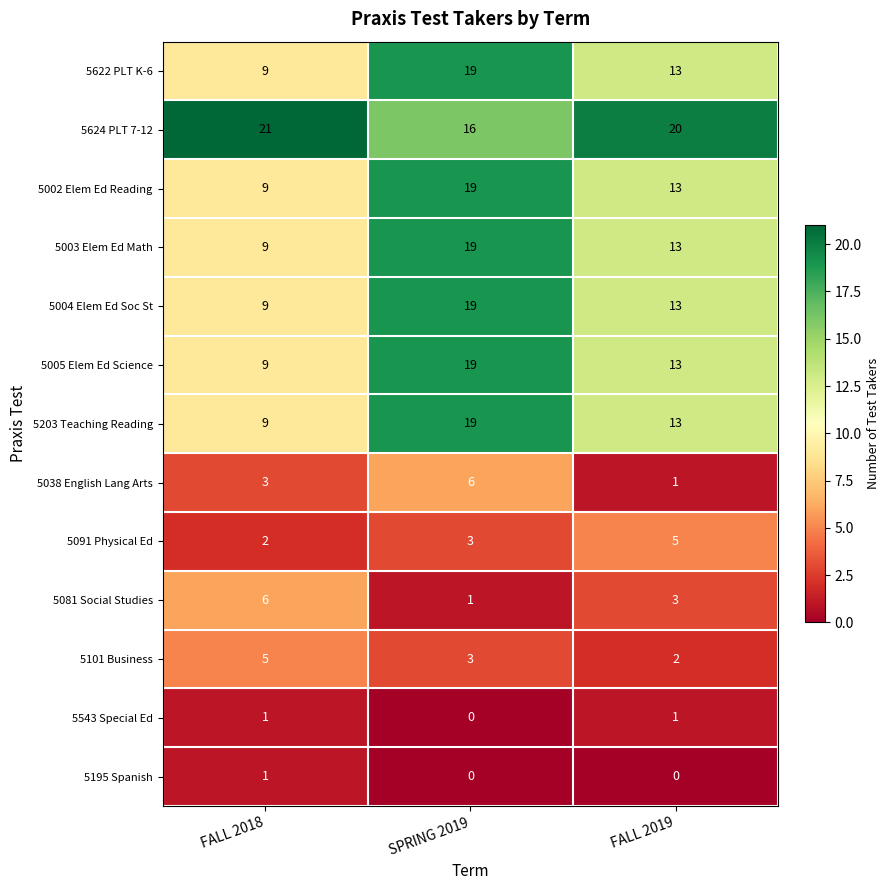

What is the sum of all 5622 PLT K-6 values?

41